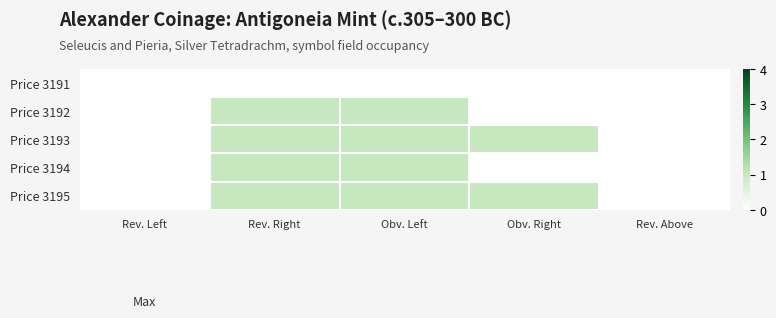

Which series changed the most between Obv. Right and Rev. Above?

Price 3193